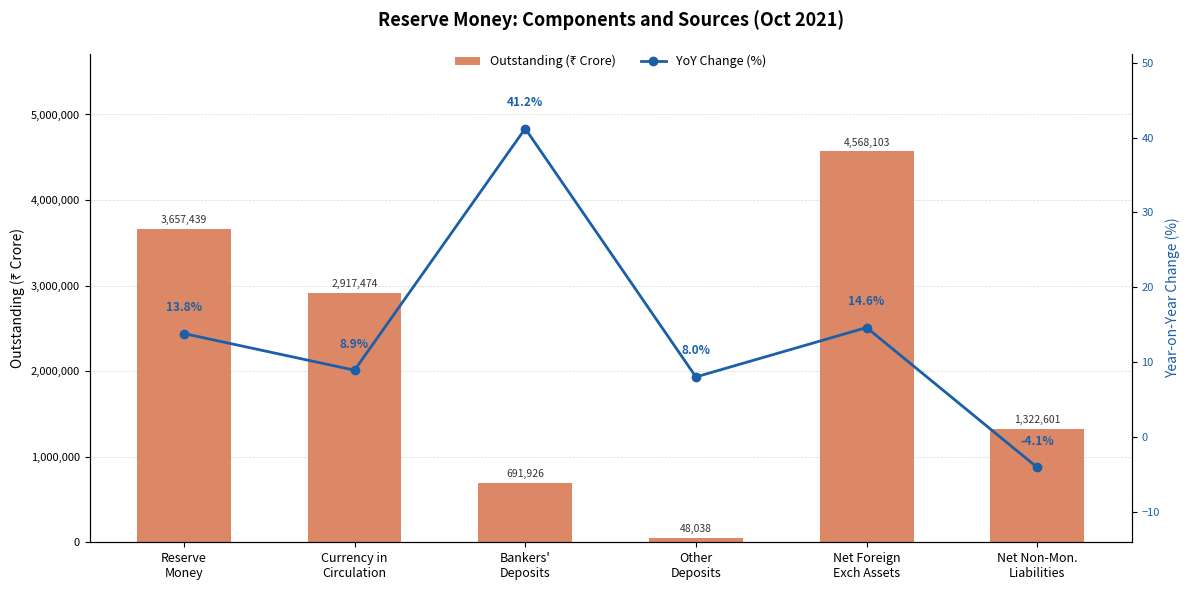

What is the difference between the highest and lowest values at Currency in
Circulation?

2917465.1